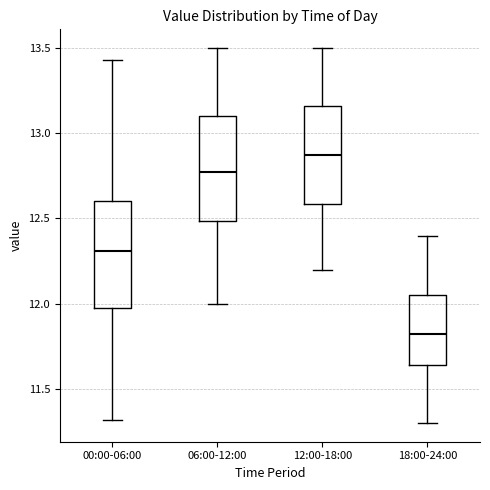

Where is the upper edge of the box for 12:00-18:00 on the y-axis? The values are not printed on the chart, so give them approximately, as read against the axis.

13.15